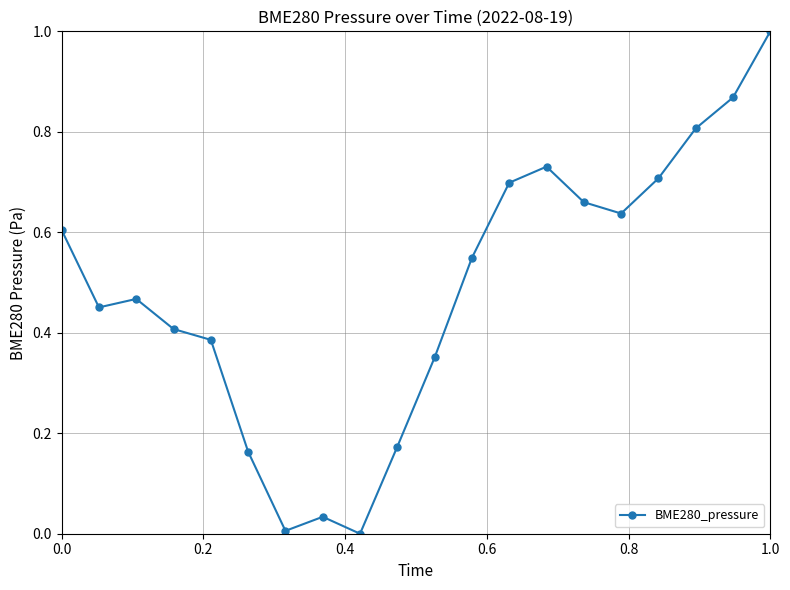

What is the greatest value displayed?

1.0